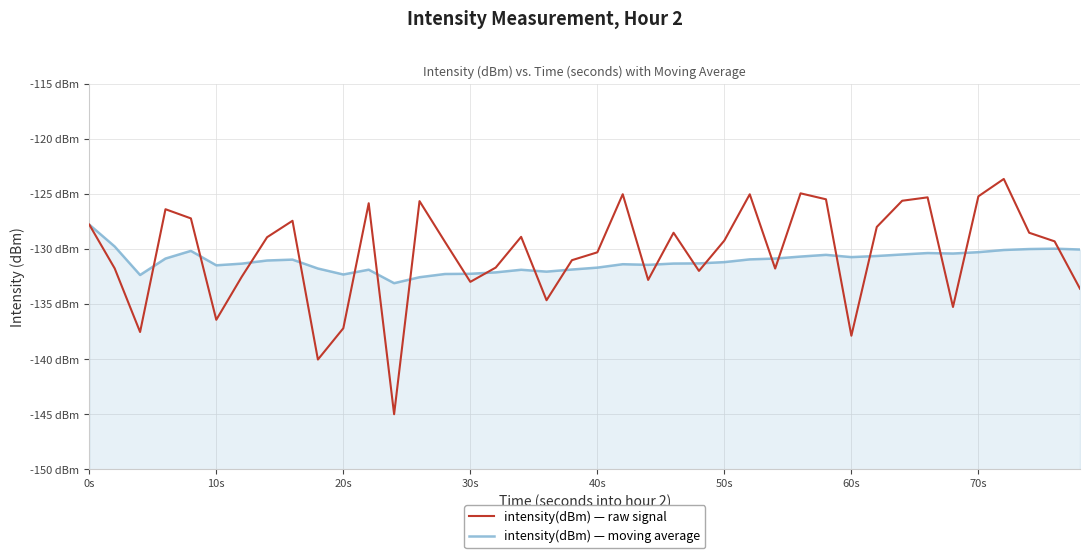

How many interior local peaks does the intensity(dBm) — moving average series have?

8